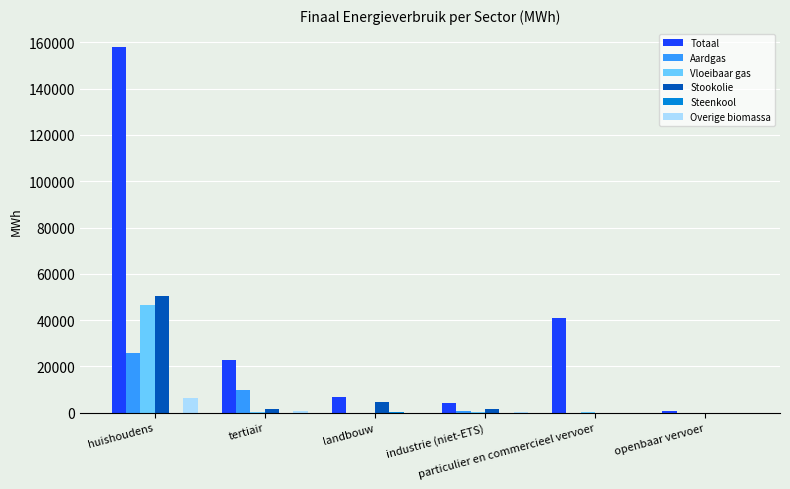

Which series has the largest total across all categories?

Totaal